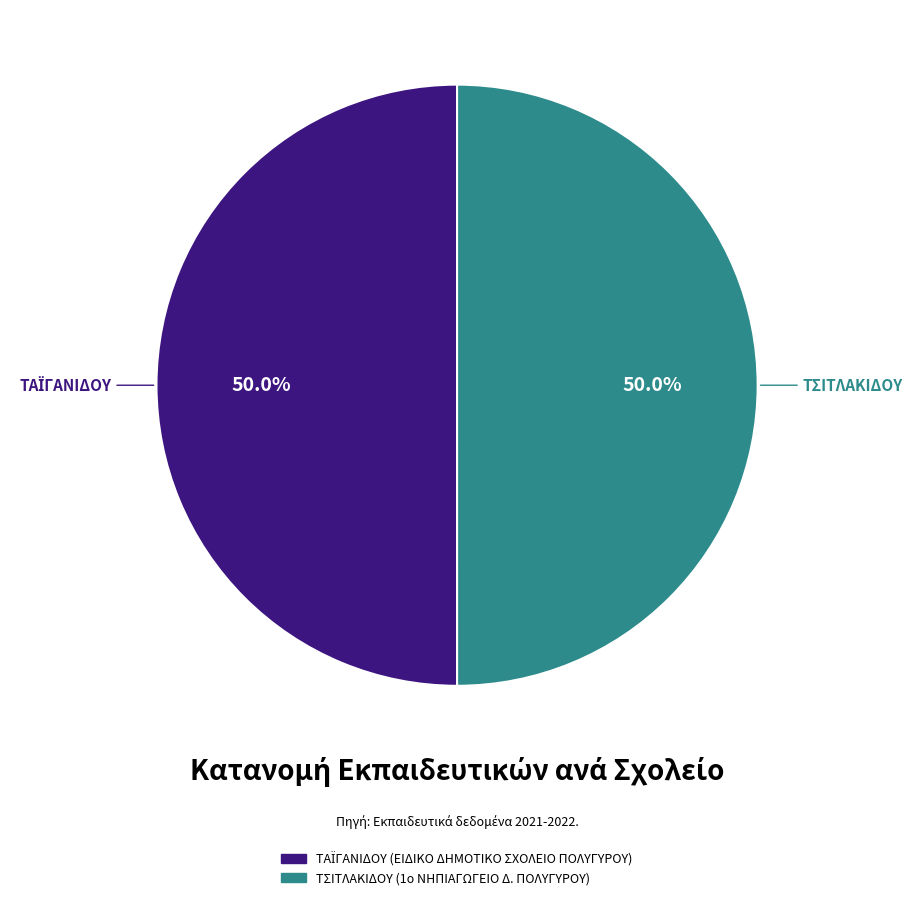

To the nearest percent, what percentage of the pie is ΤΣΙΤΛΑΚΙΔΟΥ?

50%